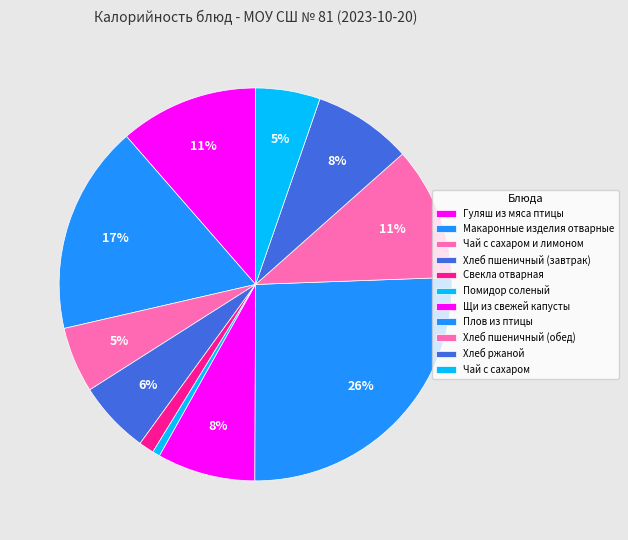

The Хлеб пшеничный (завтрак) slice represents 1% of the pie. True or false?

False